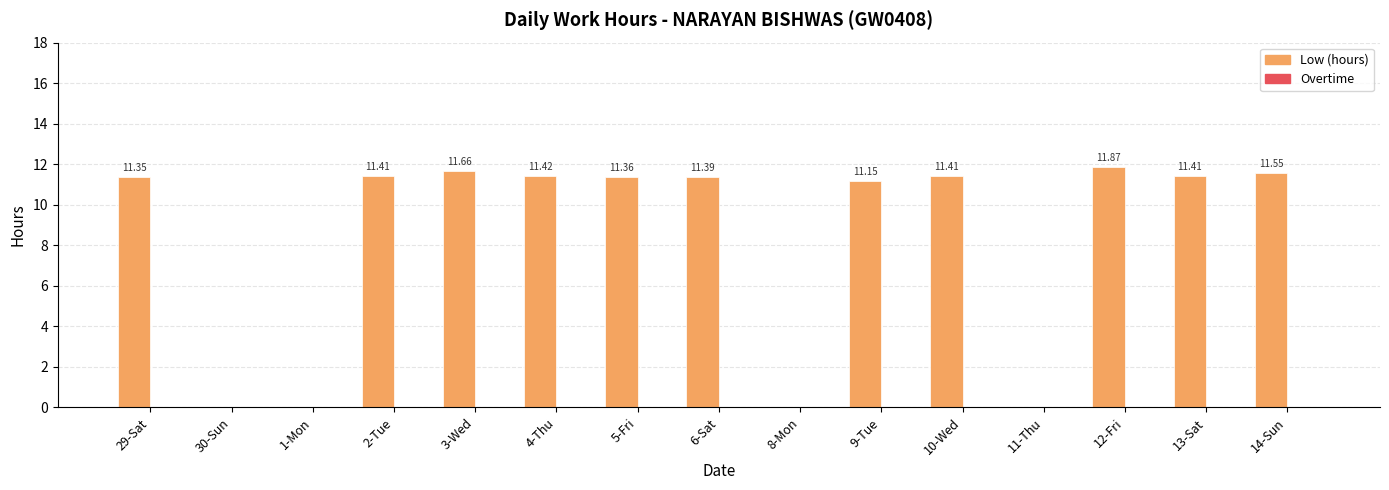

Between 14-Sun and 5-Fri, which is larger?

14-Sun